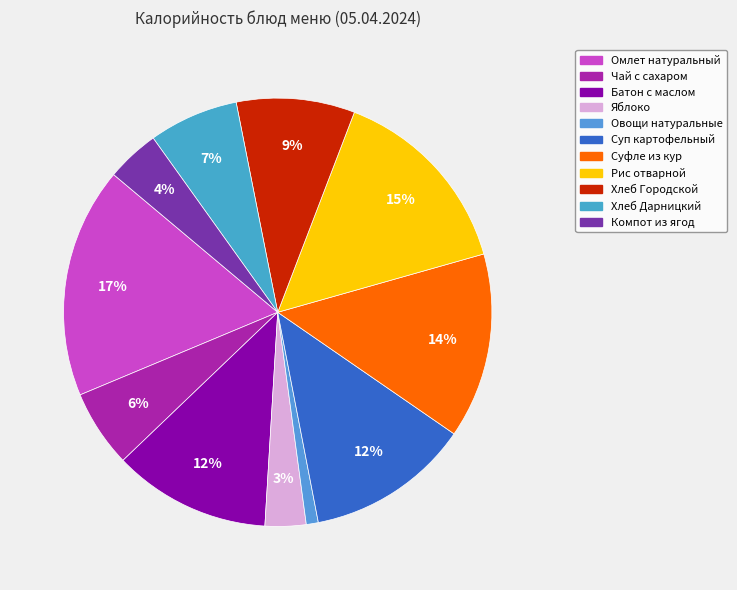

Does Суп картофельный represent more than half of the total?

No